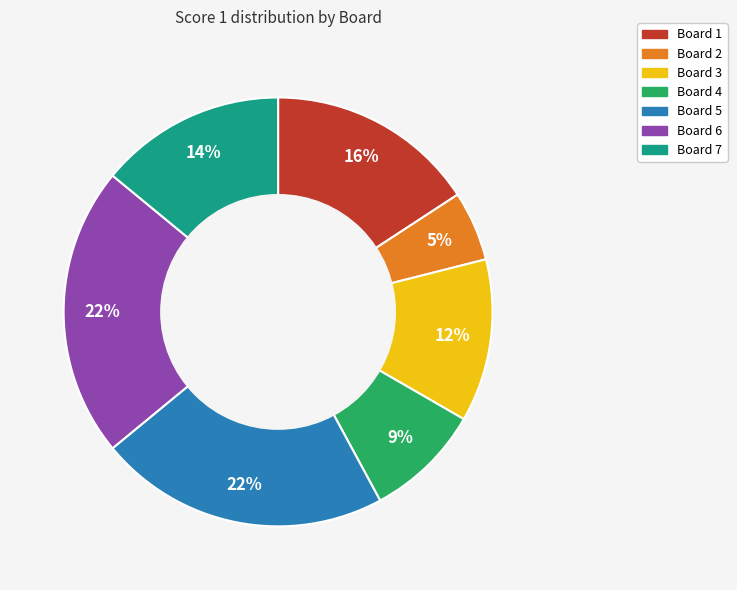

Between Board 4 and Board 2, which is larger?

Board 4